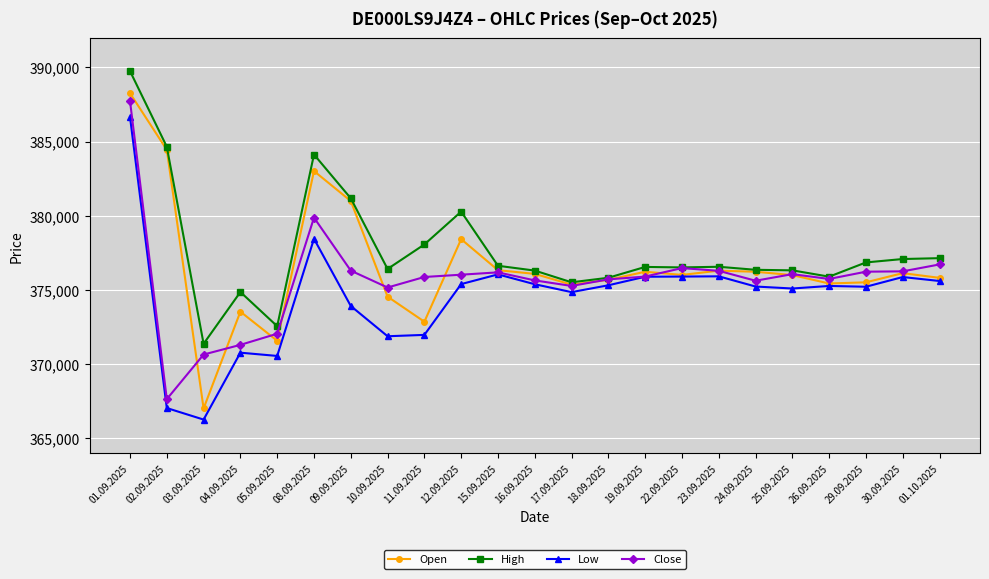

True or false: Low has a value of 662058 at 26.09.2025.

False